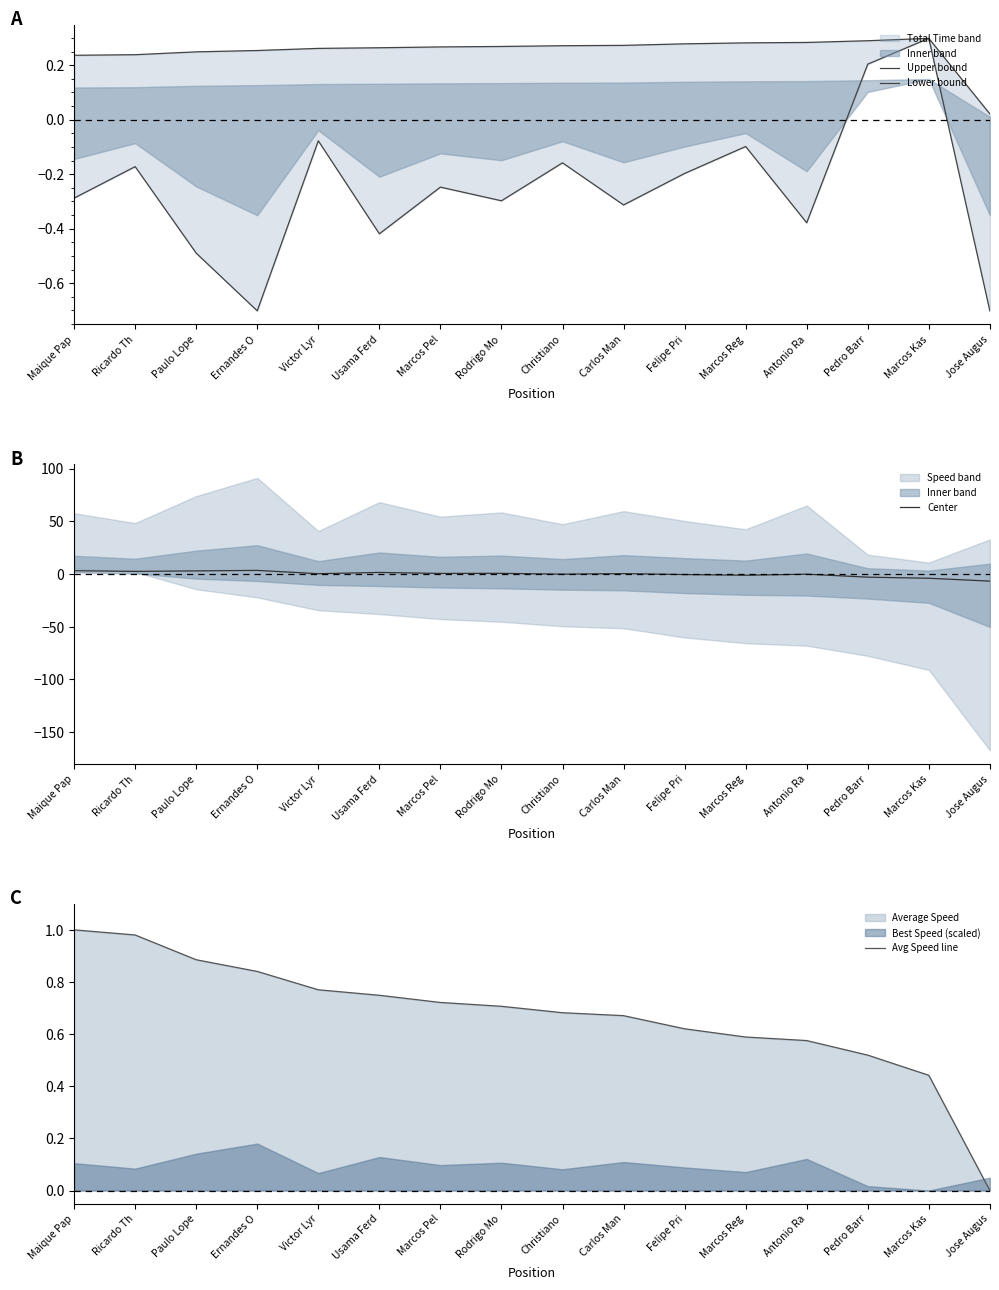

True or false: Avg Speed line has a value of 0.3 at Usama Ferd.

False